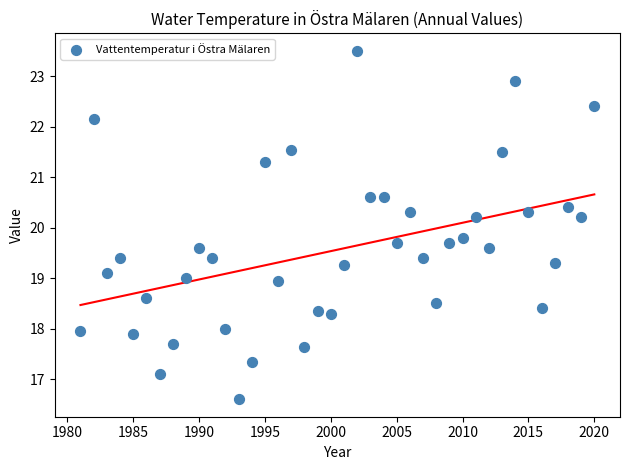

What is the range of Y values (max minus min)?

6.9